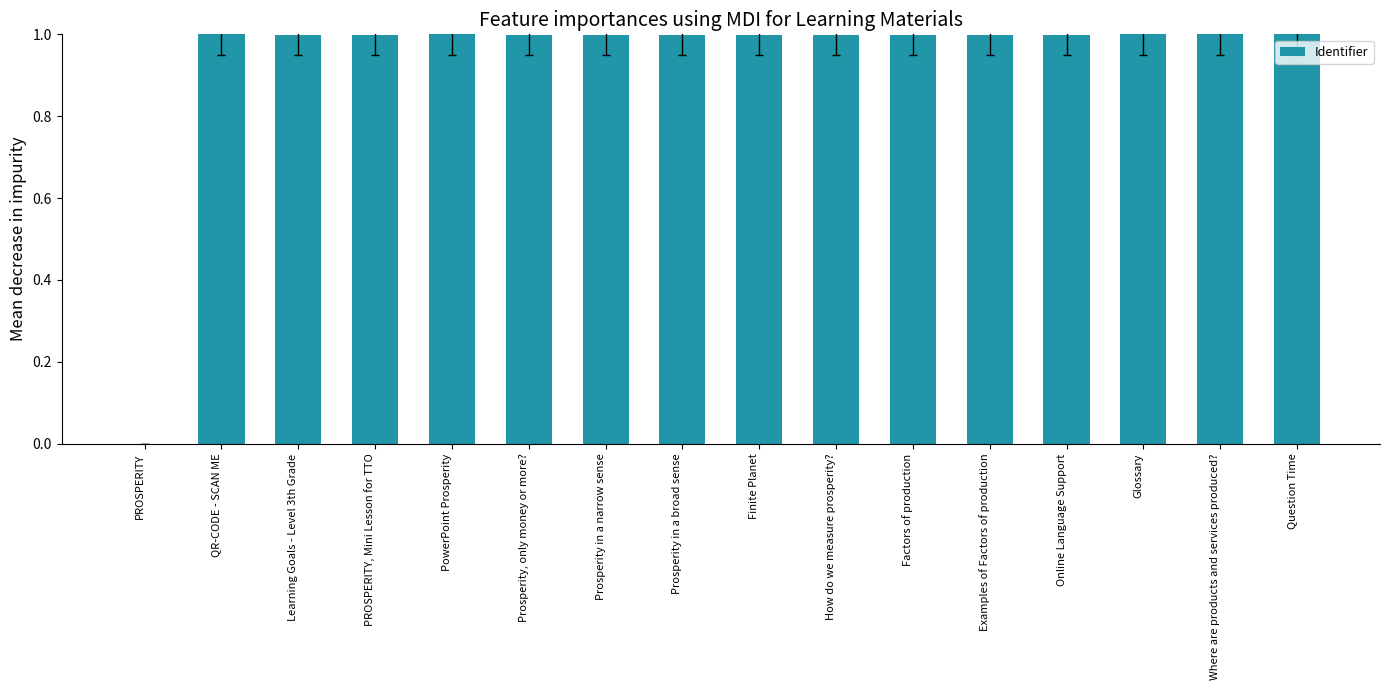

What is the approximate value at Glossary?

1.0